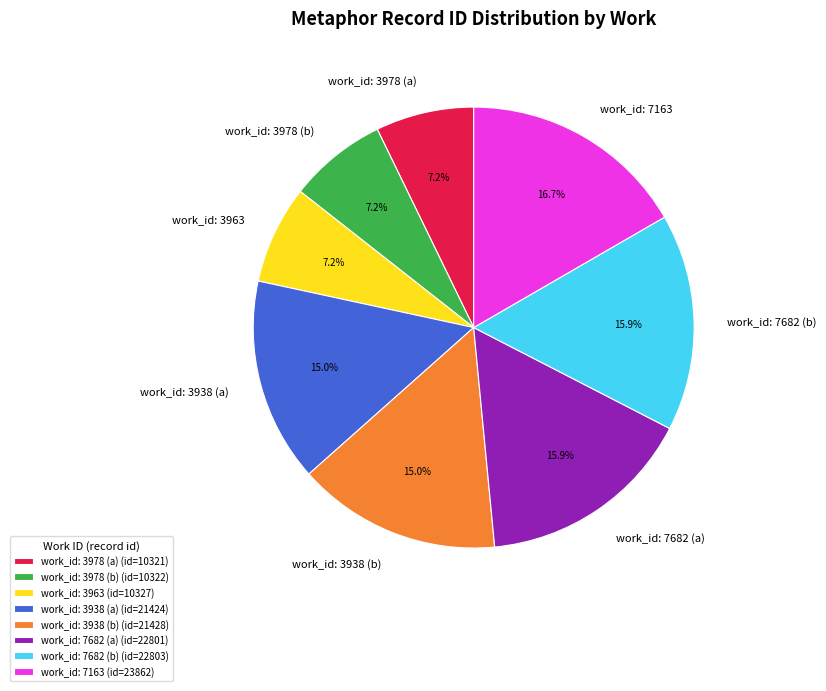

Which has a higher value, work_id: 3938 (a) or work_id: 7682 (a)?

work_id: 7682 (a)